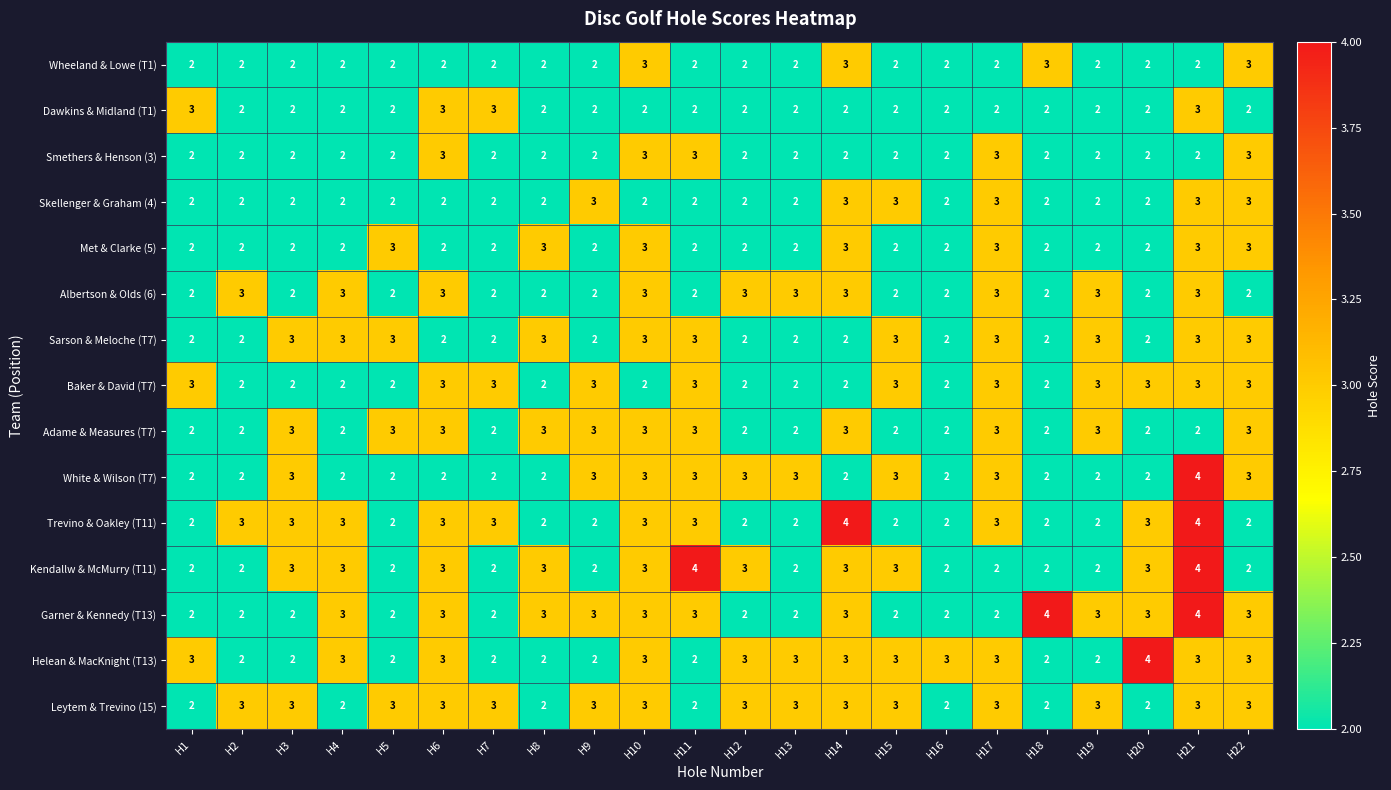

The value of Wheeland & Lowe (T1) at H9 is 2. True or false?

True